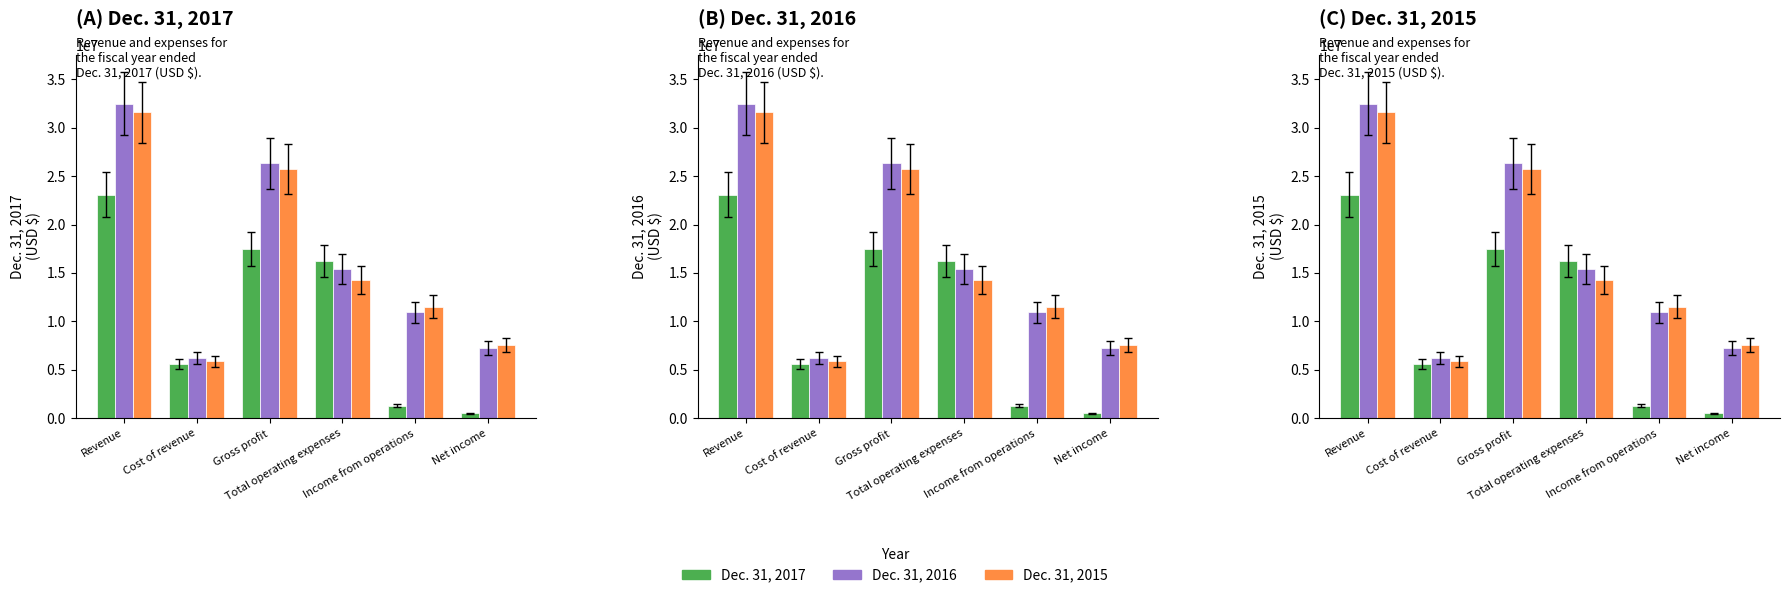

Between Revenue and Cost of revenue, which series saw the biggest shift?

Dec. 31, 2016